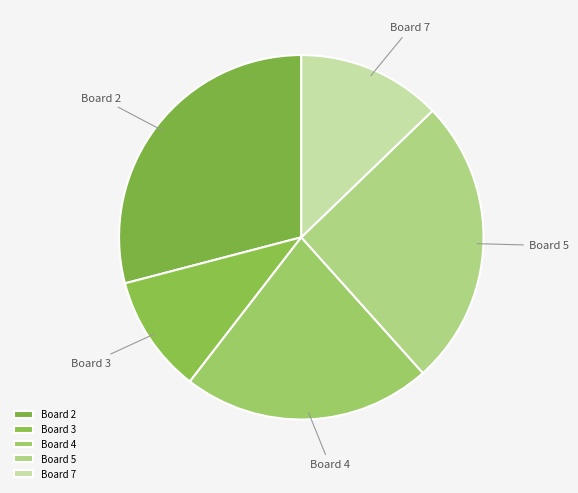

Is the sum of Board 2 and Board 4 greater than half?

Yes